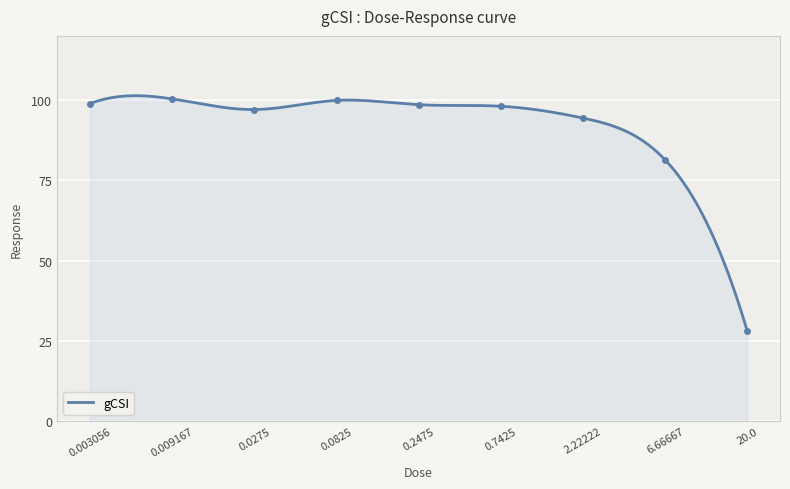

At which label is the value closest to 64?

6.66667